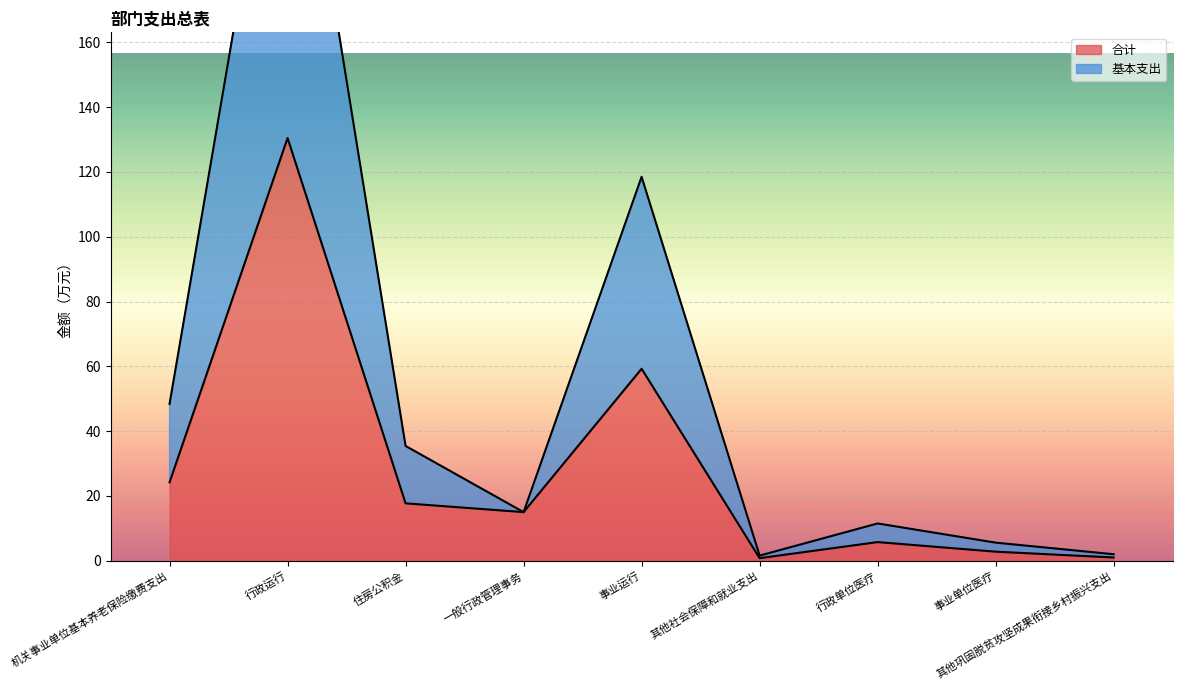

At how many categories does at least one series exceed 100?

2